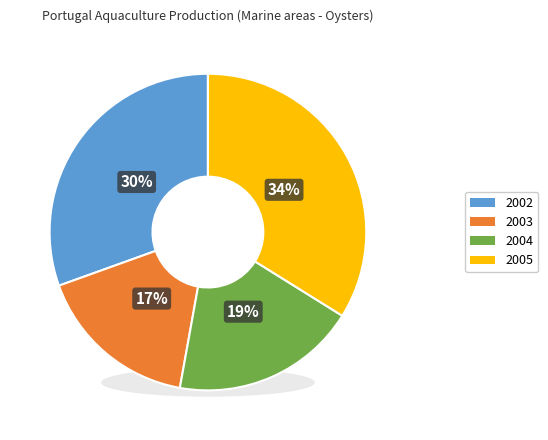

To the nearest percent, what portion does 2002 represent?

30%